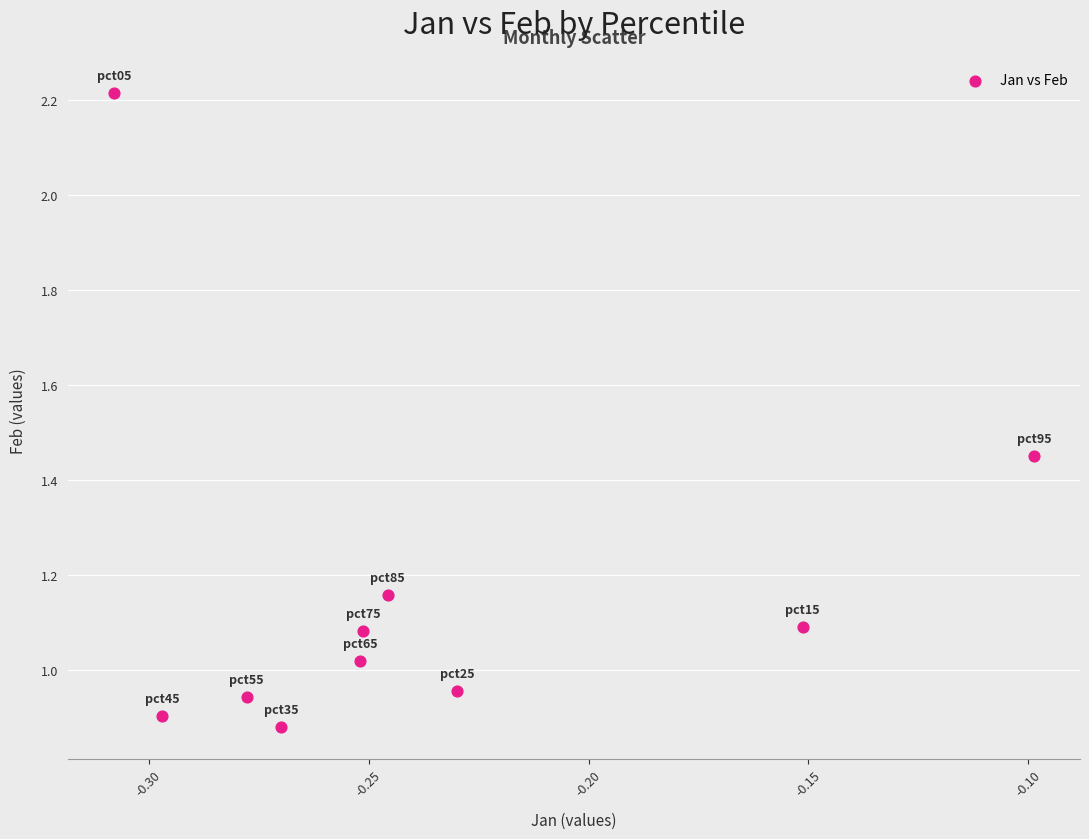

What is the range of Y values (max minus min)?

1.3